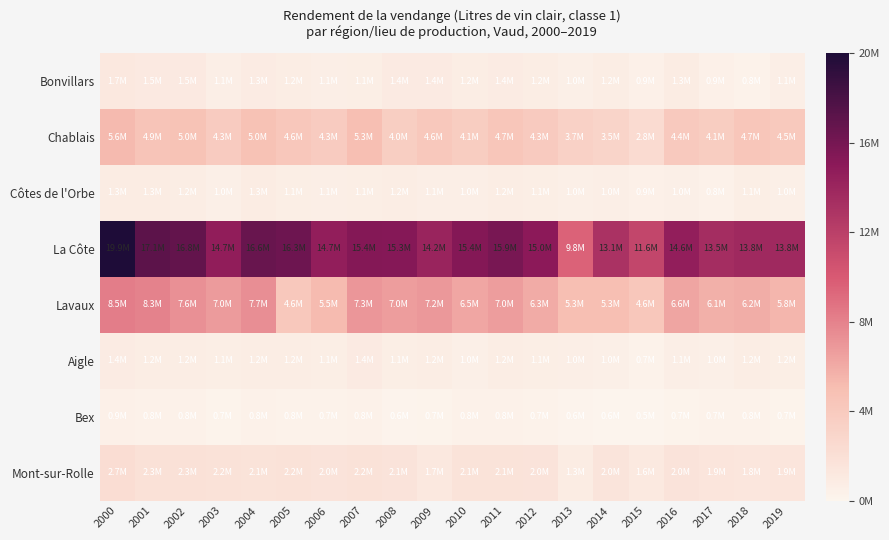

Between 2007 and 2003, which is larger?

2007